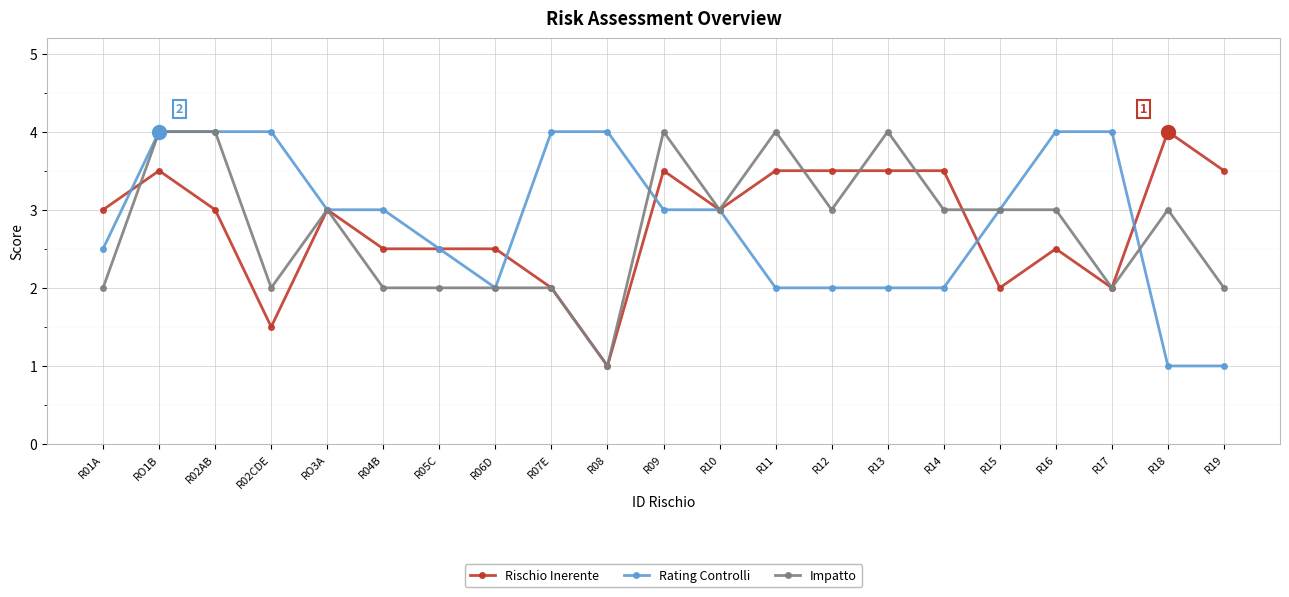

What is the difference between the Rischio Inerente values at R19 and R05C?

1.0